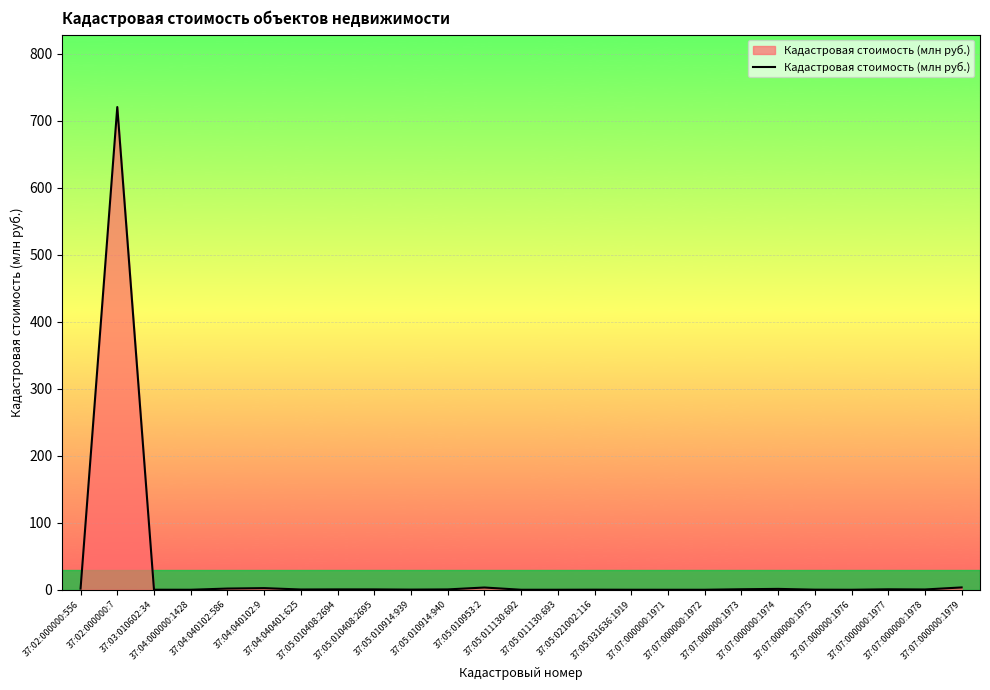

What is the difference between the maximum and minimum values?

720.7